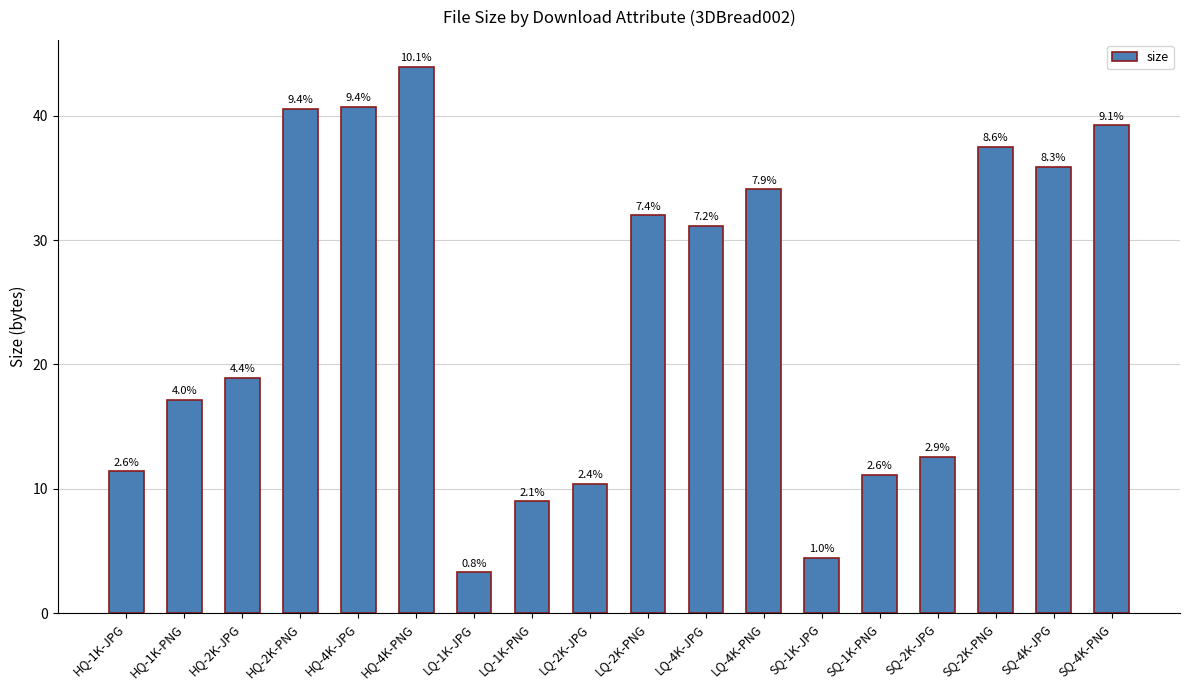

Which has a higher value, SQ-4K-JPG or LQ-4K-PNG?

SQ-4K-JPG